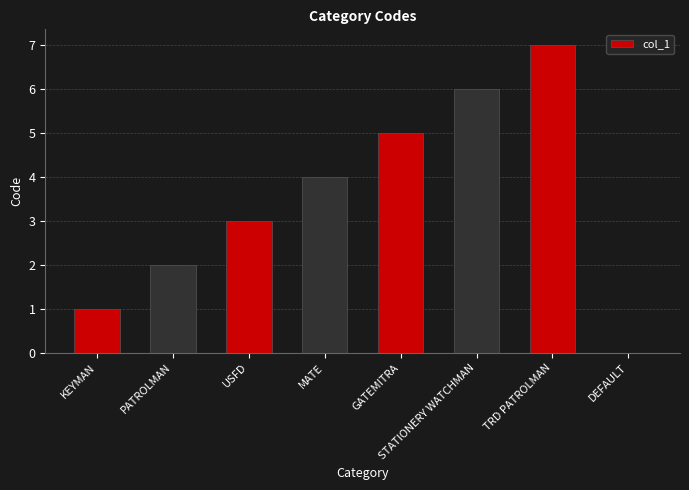

Count the values in the range 2 to 6.

5